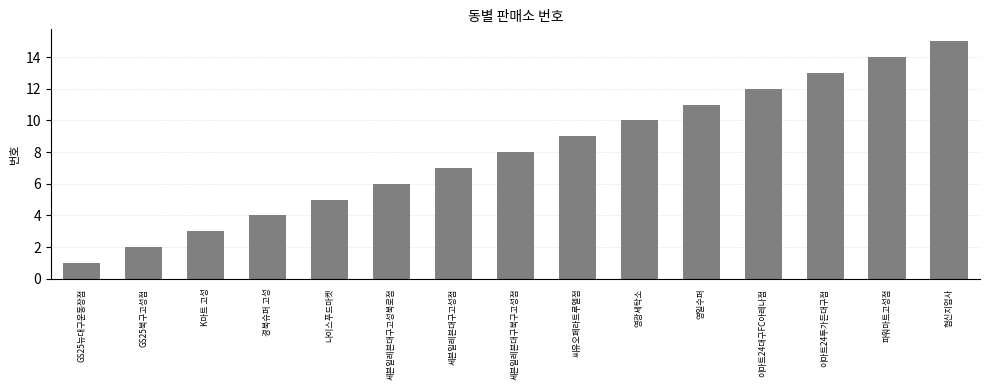

What is the ratio of the value at 나이스푸드마켓 to the value at GS25뉴대구운동장점?

5.0